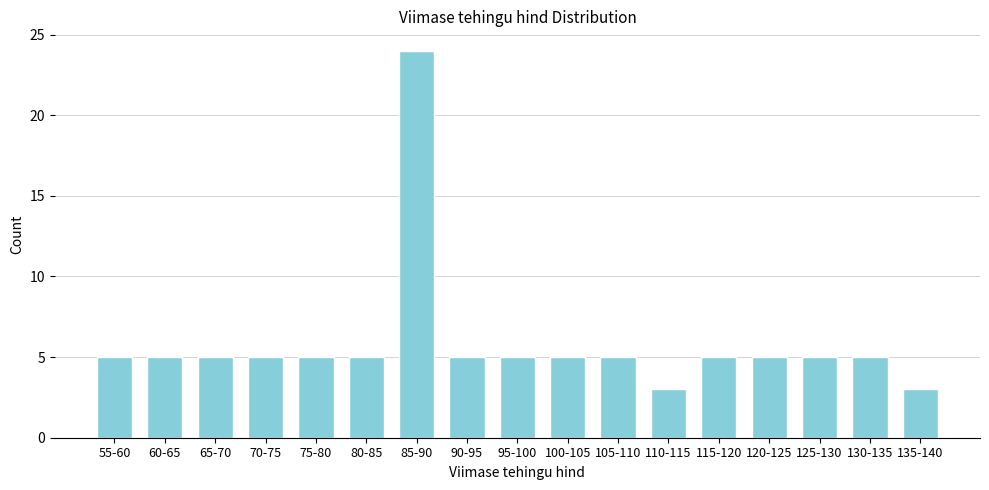

Reading left to right, extract all data points from this chart.

5	5	5	5	5	5	24	5	5	5	5	3	5	5	5	5	3